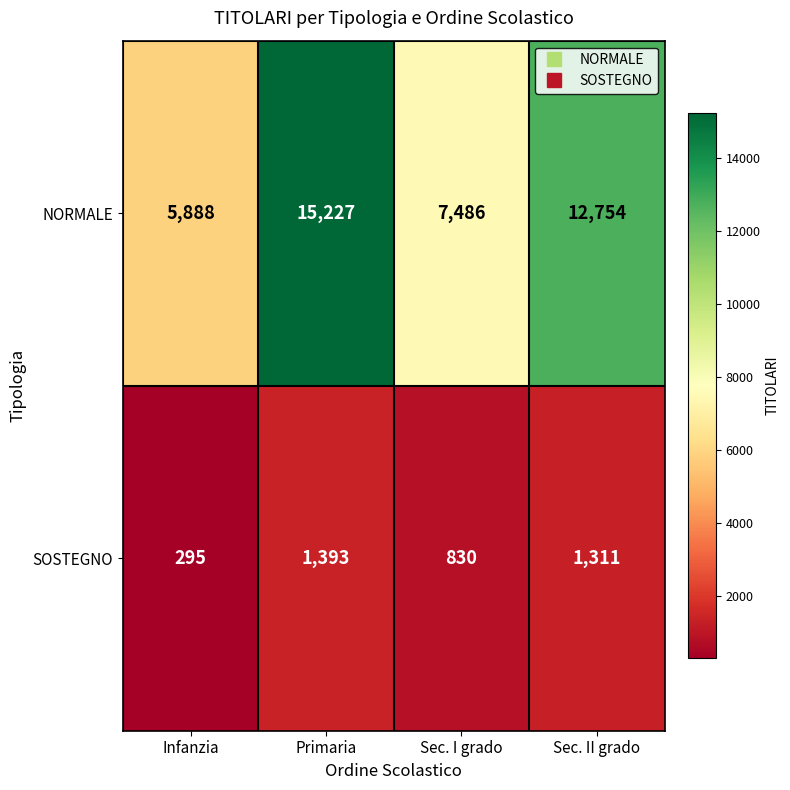

Reading left to right, transcribe all the data shown in this chart.

NORMALE: 5888	15227	7486	12754
SOSTEGNO: 295	1393	830	1311